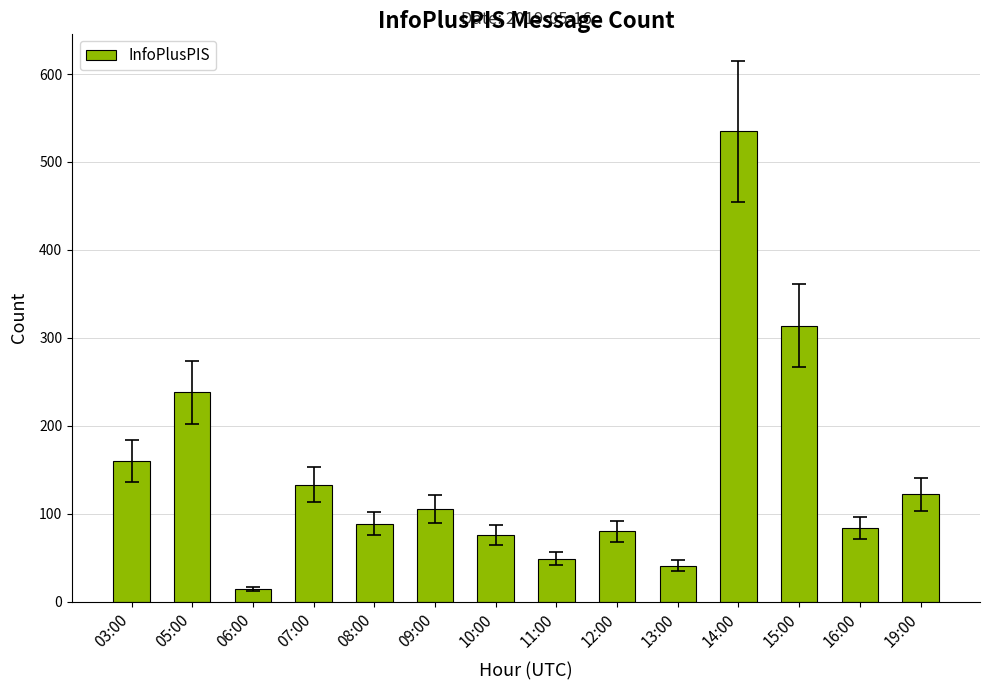

What is the sum of the values at 08:00 and 07:00?

222